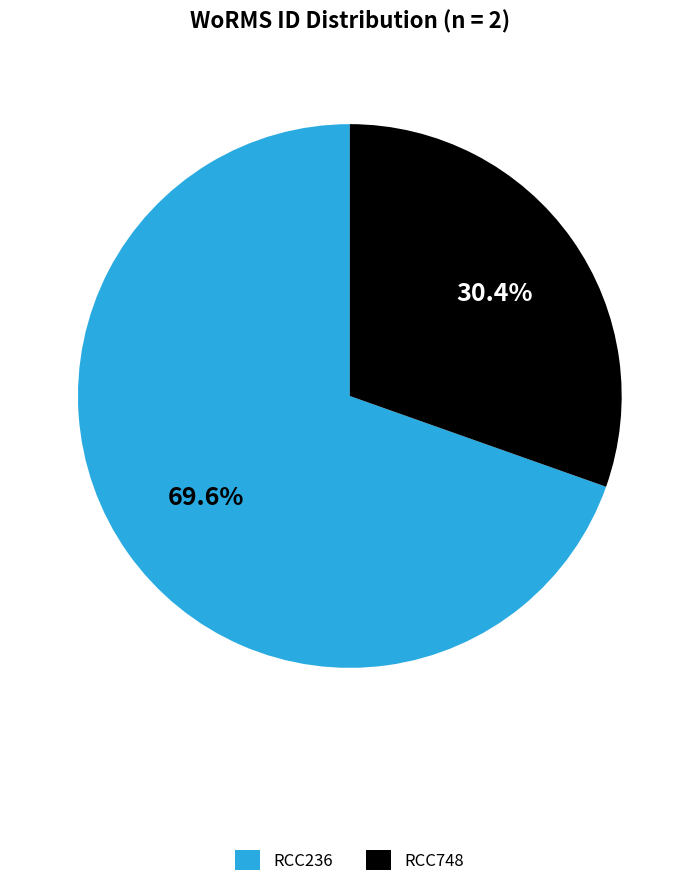

Which slice is the smallest?

RCC748